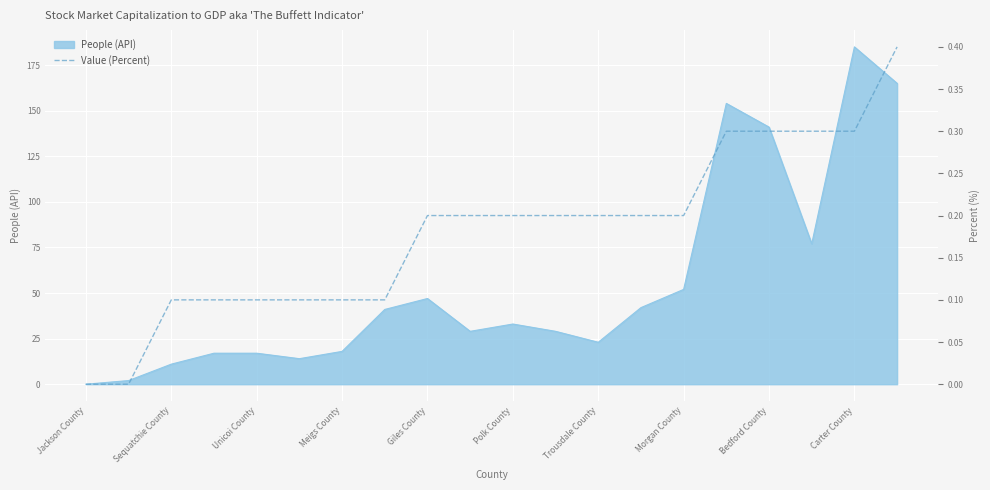

At which label does People (API) reach its peak?

Carter County